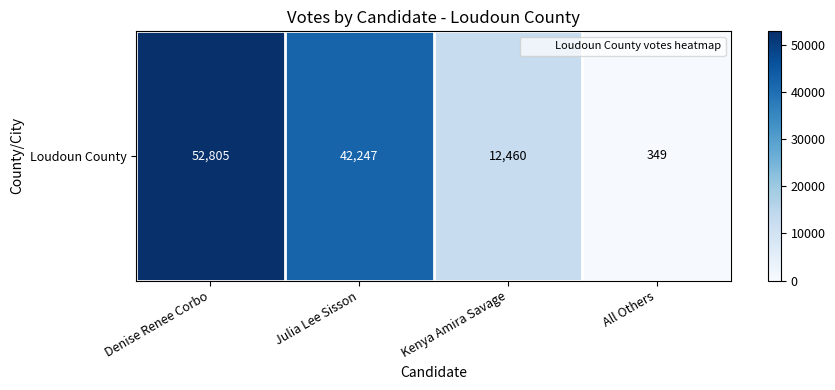

The chart shows a value of 504 at All Others. True or false?

False